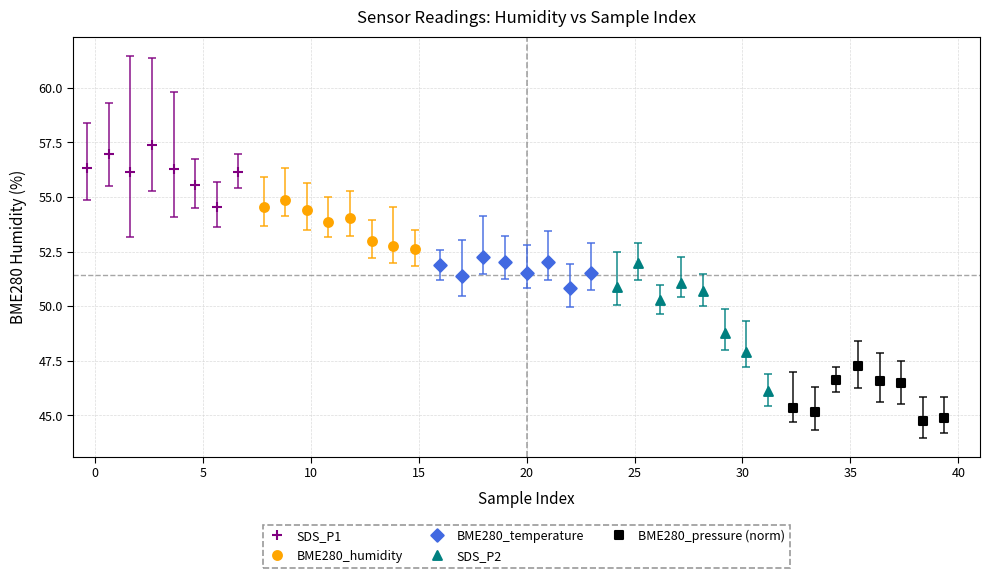

Which series has the largest Y range (max minus min)?

SDS_P2